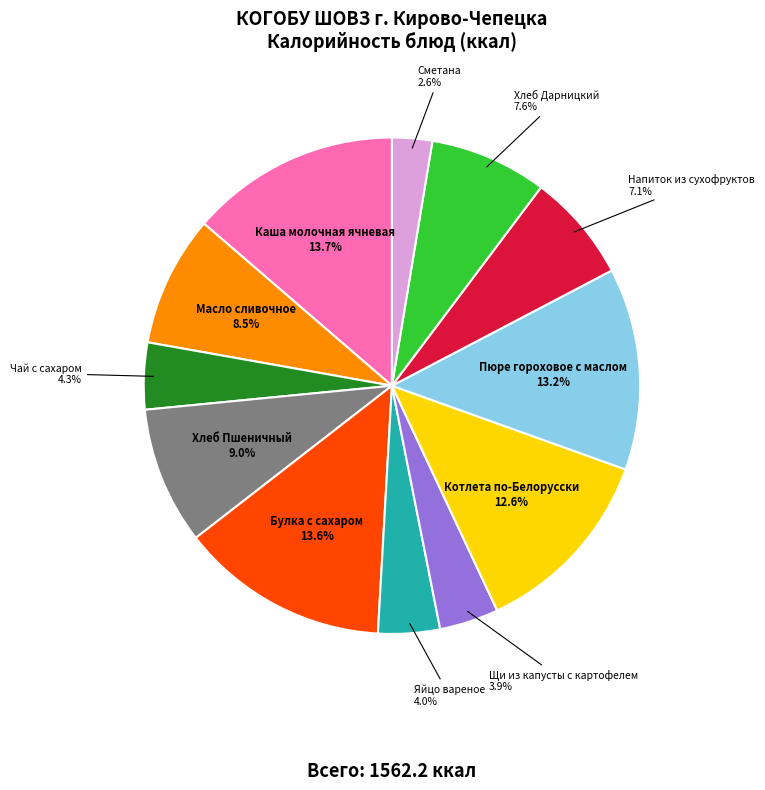

To the nearest percent, what is the average slice percentage?

8%